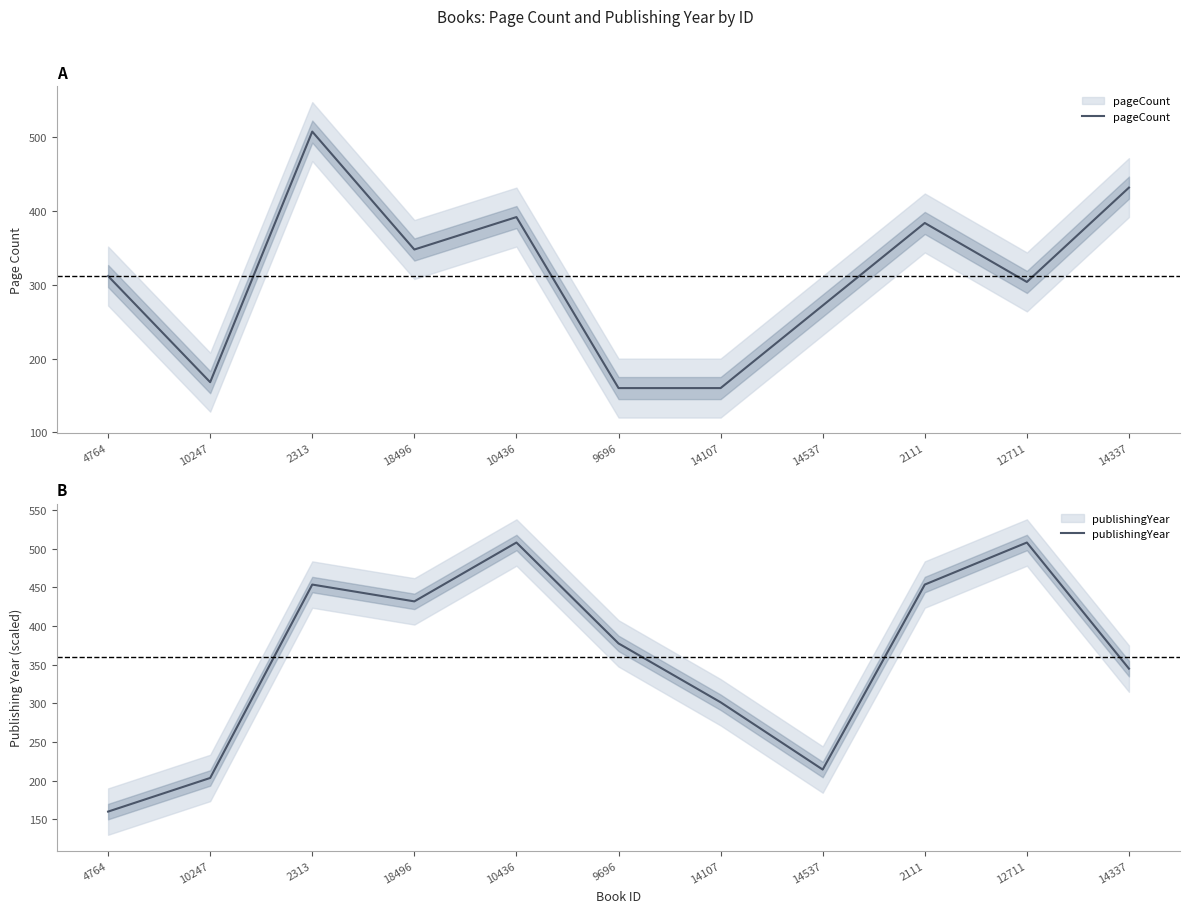

What is the lowest value of the publishingYear series?

160.0